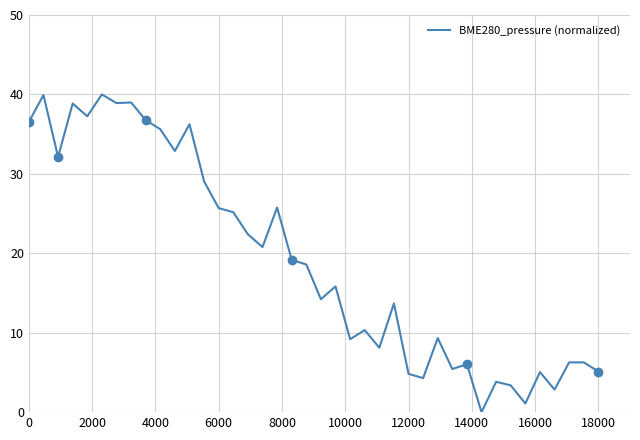

What is the maximum value for BME280_pressure (normalized)?

40.0